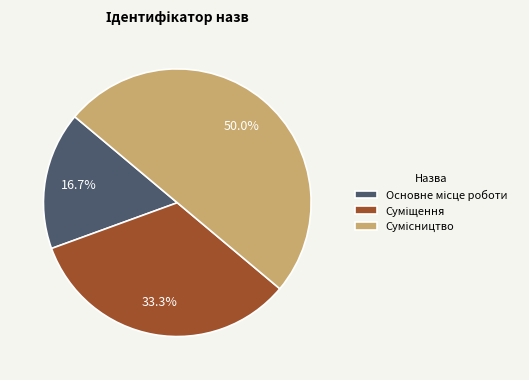

Does Сумісництво account for over 50% of the chart?

No